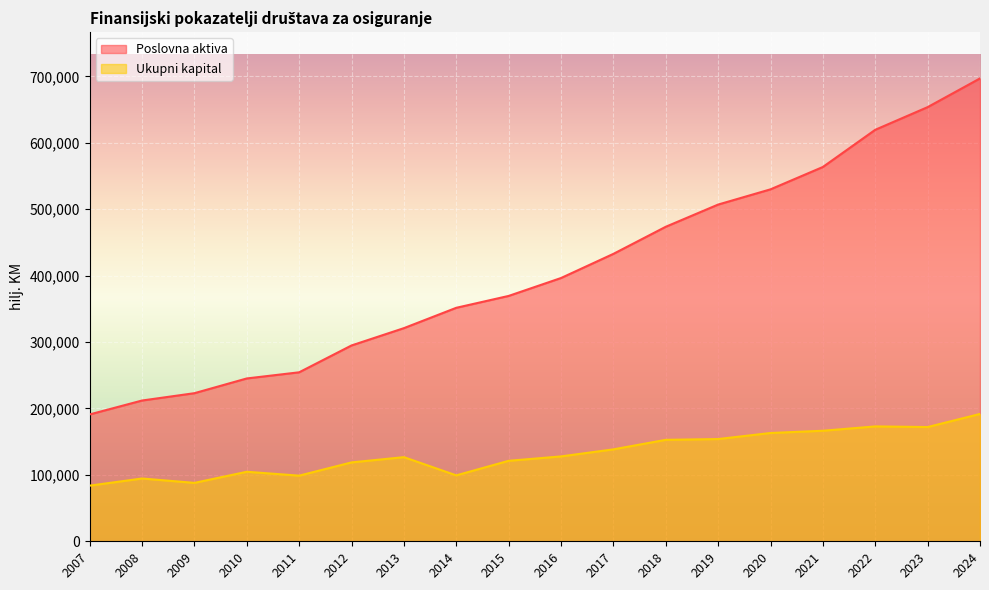

Is the value of Poslovna aktiva at 2011 greater than the value of Ukupni kapital at 2020?

Yes